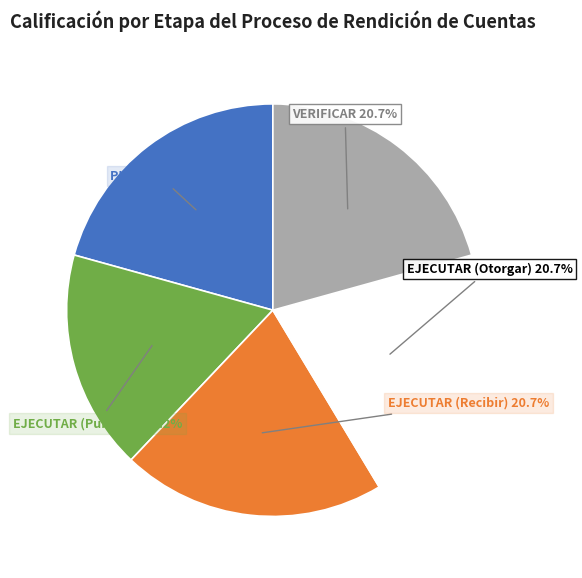

Count the number of slices in the pie.

5